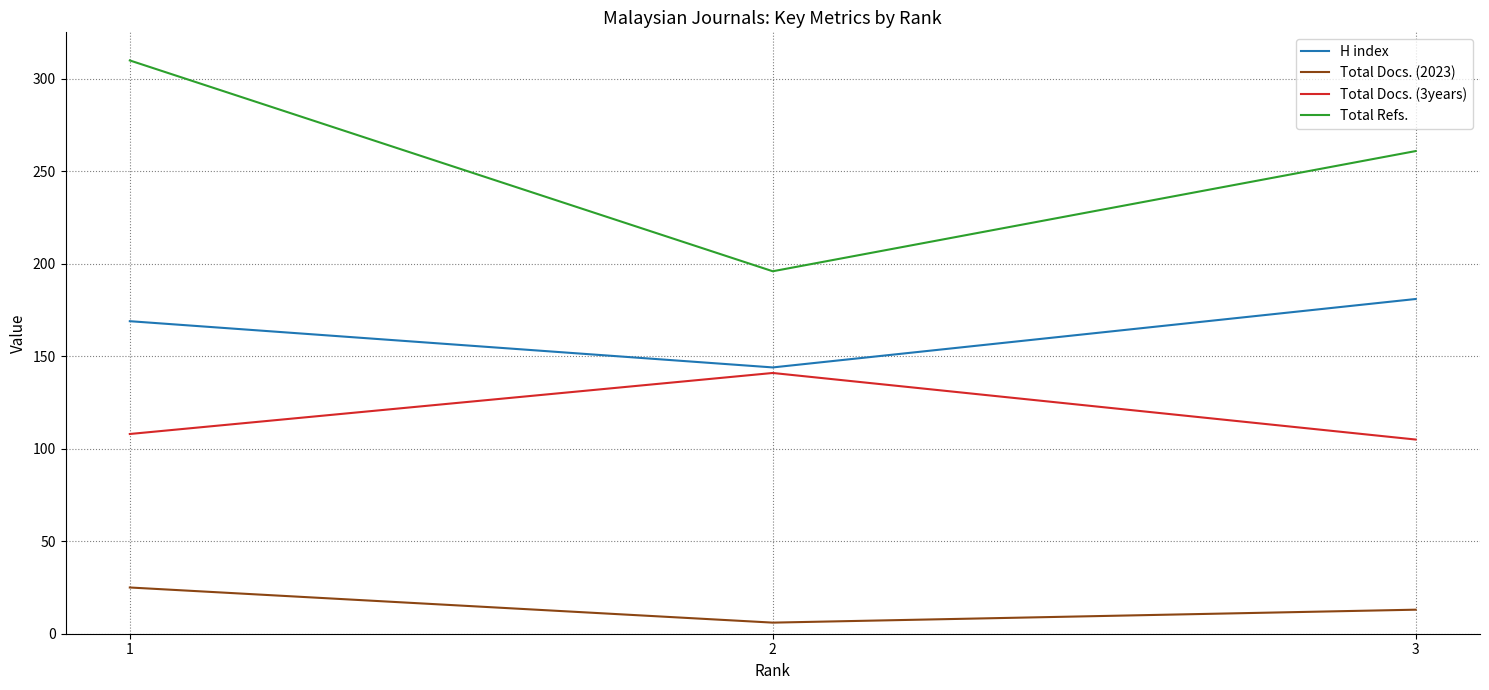

Is it true that Total Refs. equals 310 at 1?

True